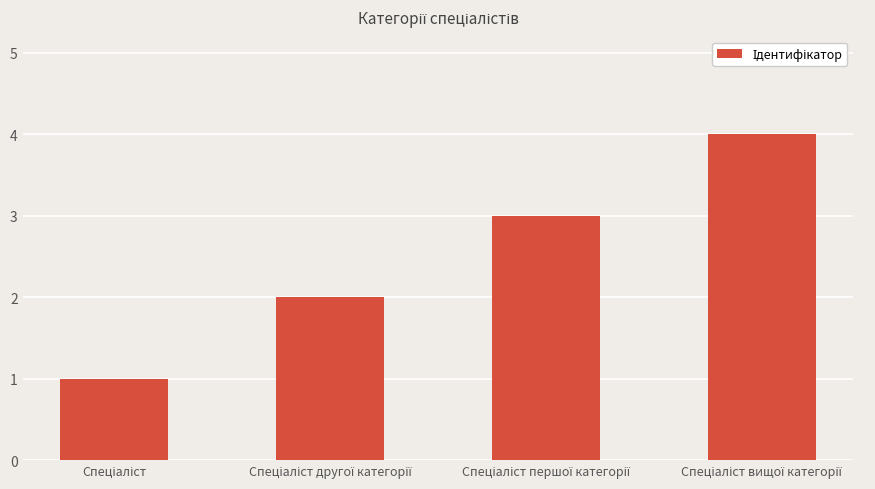

What is the sum of all values?

10